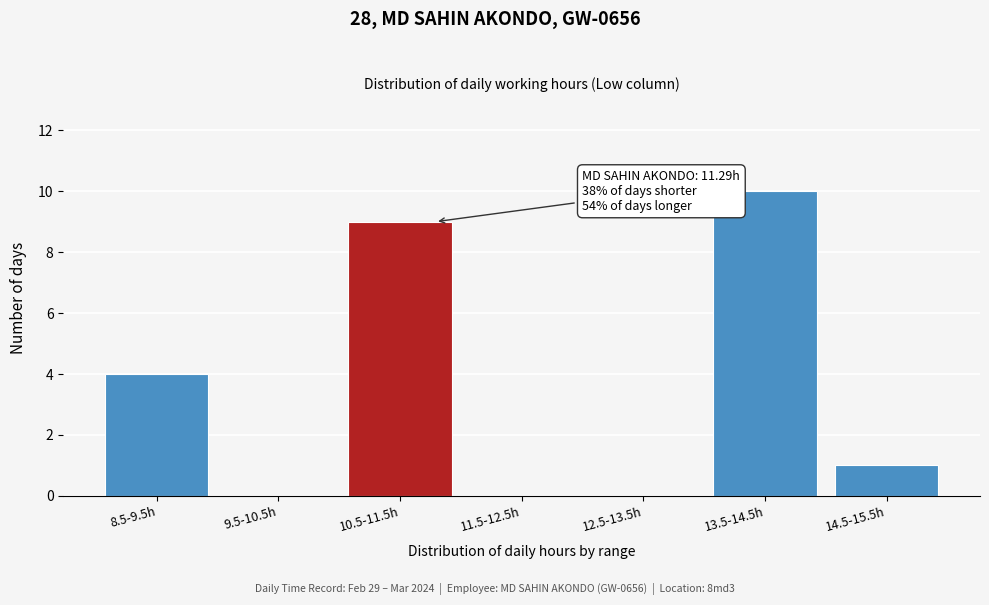

Reading left to right, extract all data points from this chart.

8.5-9.5h=4	9.5-10.5h=0	10.5-11.5h=9	11.5-12.5h=0	12.5-13.5h=0	13.5-14.5h=10	14.5-15.5h=1